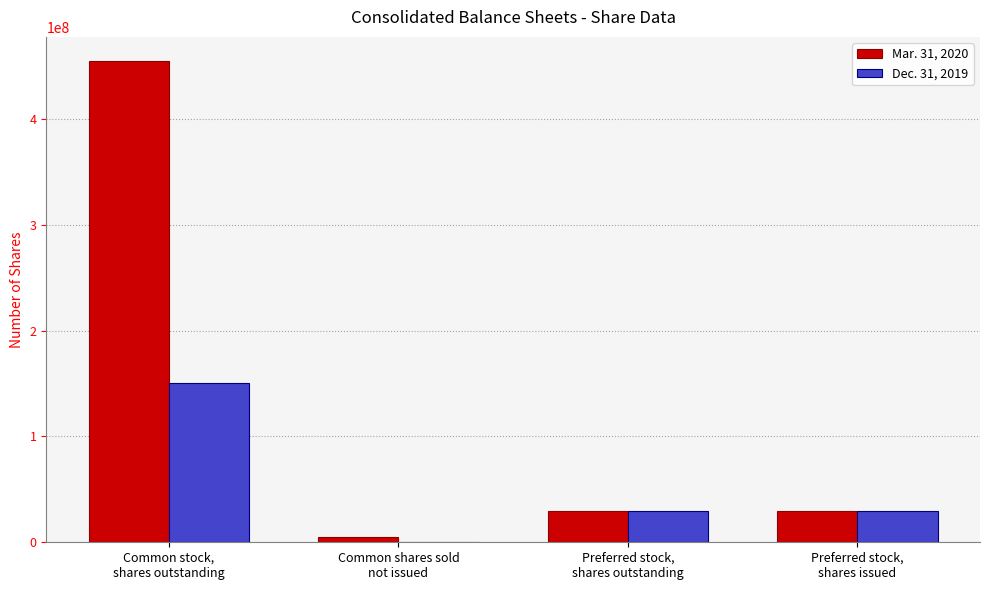

Reading left to right, what are all the values shown in this chart?

Mar. 31, 2020: 454840256	5000000	30000000	30000000
Dec. 31, 2019: 150590887	0	30000000	30000000